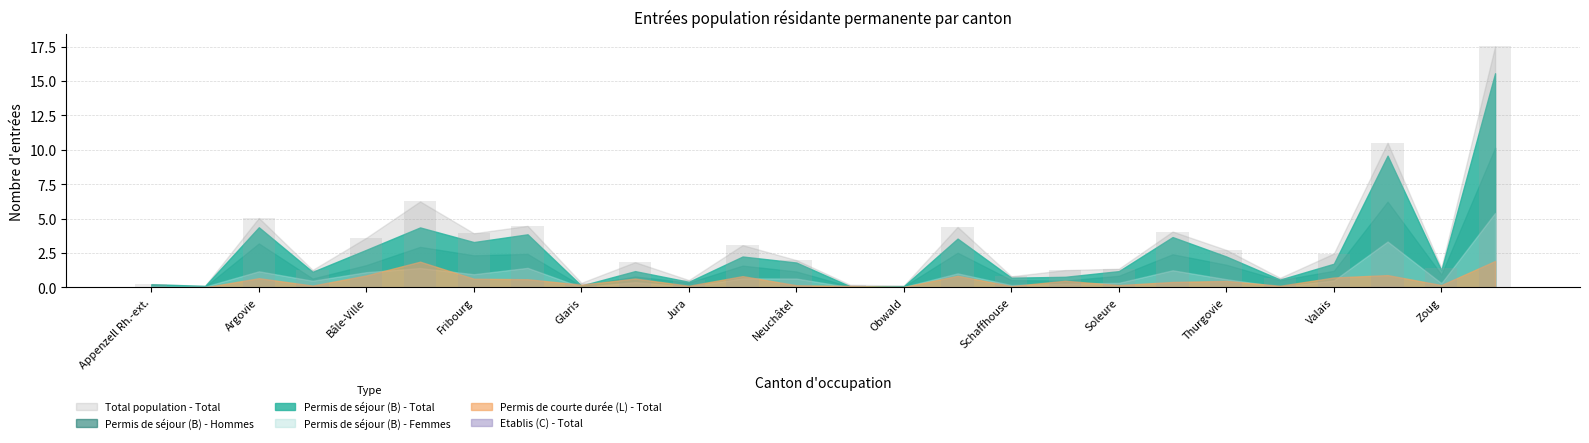

True or false: Permis de séjour (B) - Hommes has a value of 2.4 at Genève.

True